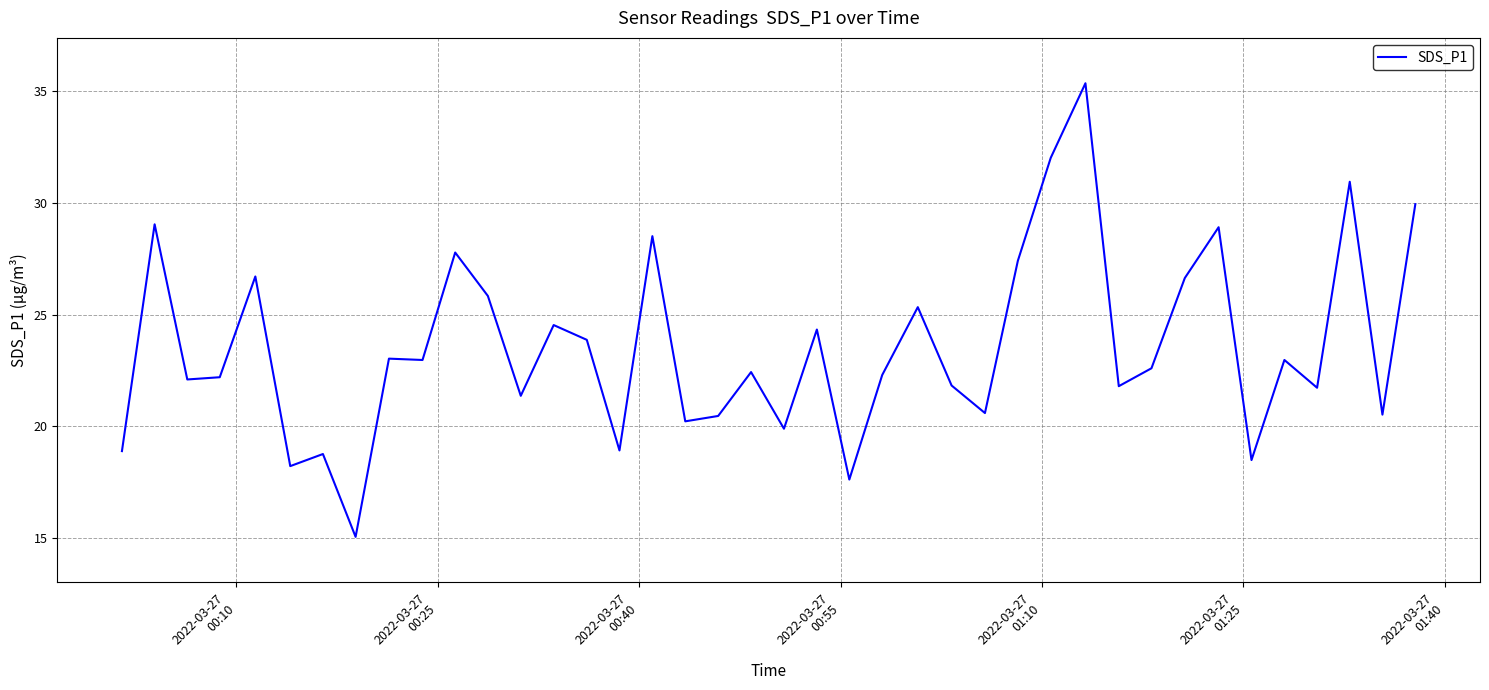

What is the minimum value shown in the chart?

15.1